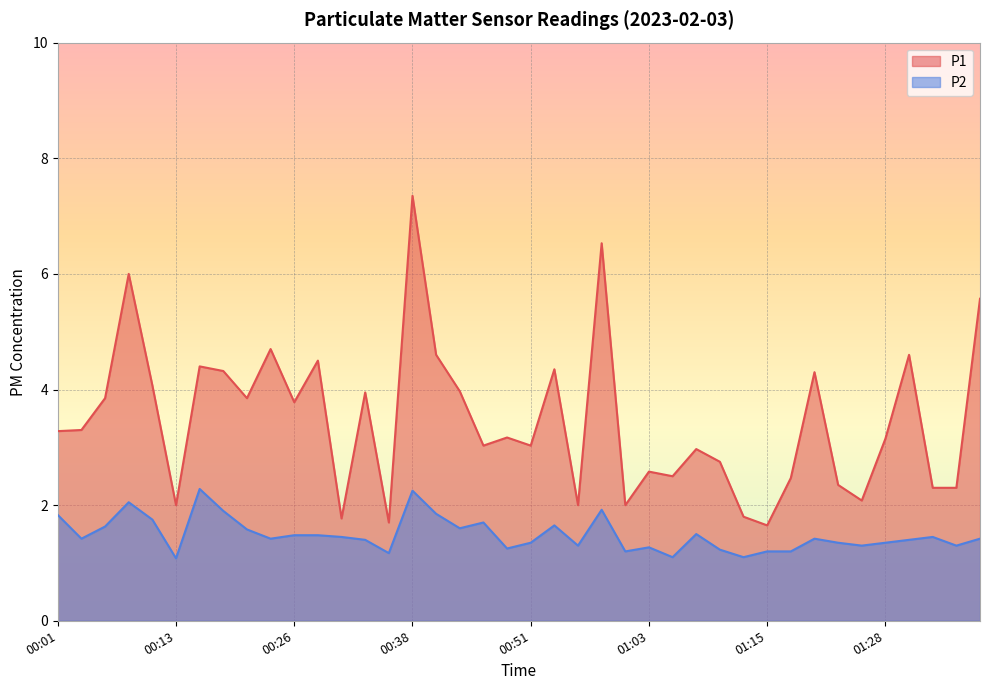

What is the maximum value shown in the chart?

7.3